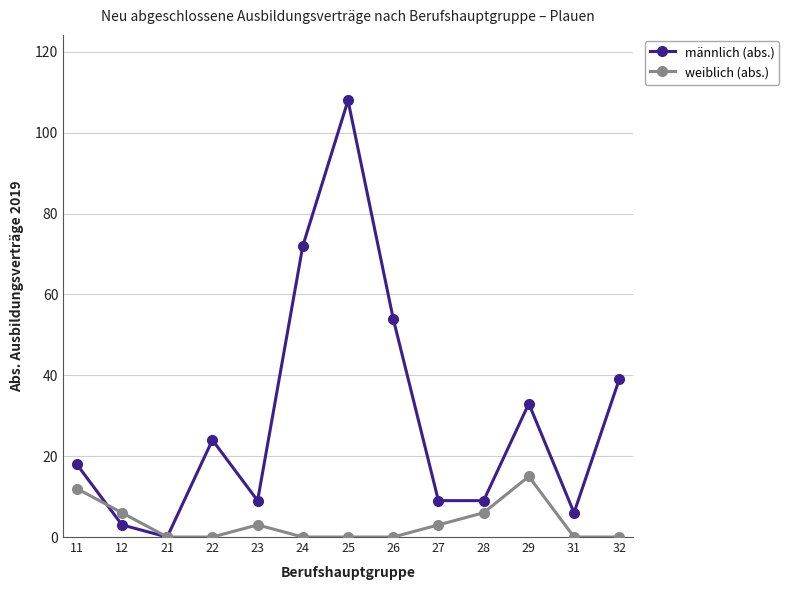

Reading right to left, list all the values displayed in this chart.

männlich (abs.): 39	6	33	9	9	54	108	72	9	24	0	3	18
weiblich (abs.): 0	0	15	6	3	0	0	0	3	0	0	6	12